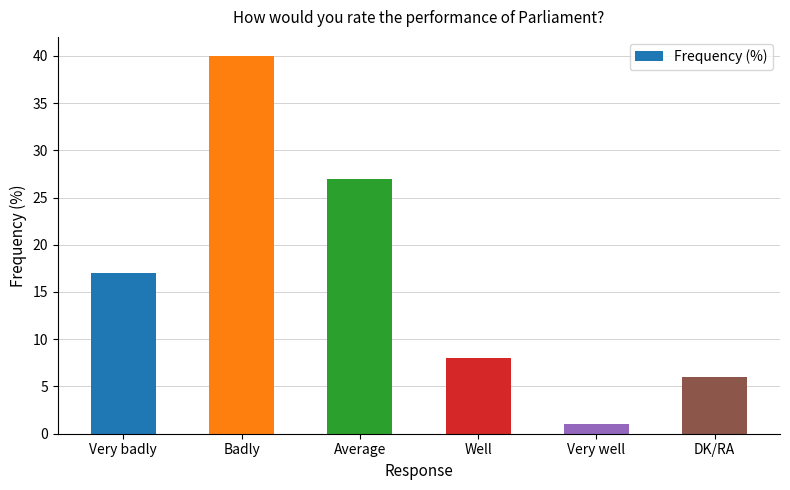

How many bars are there in total?

6